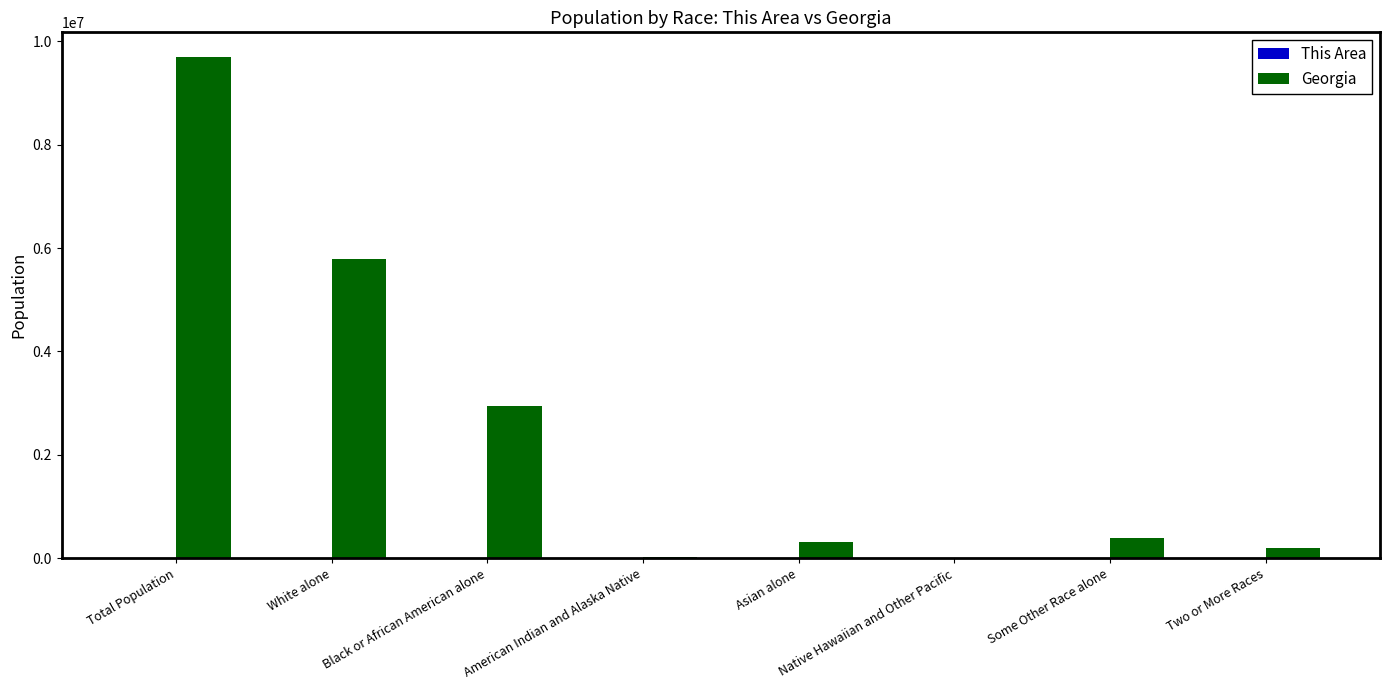

What is the total value across all series at Some Other Race alone?

388990